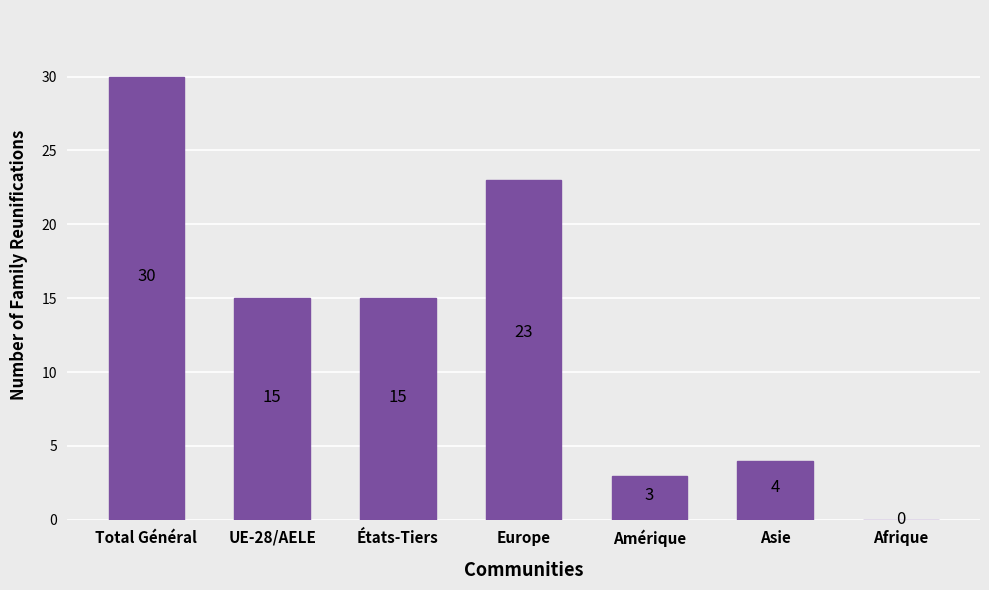

What is the change in value from États-Tiers to Europe?

+8